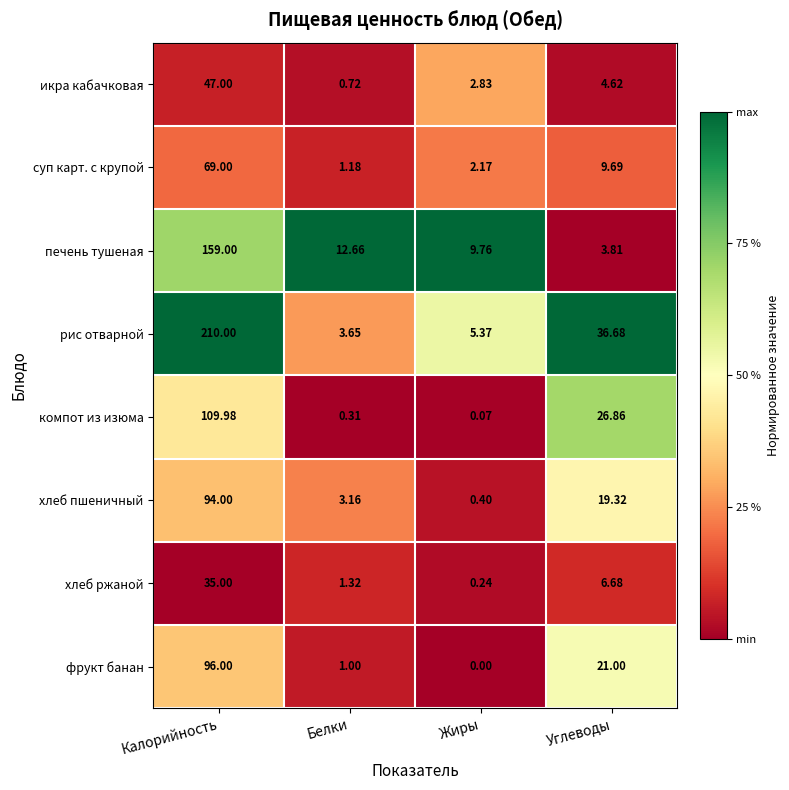

Where is компот из изюма nearest to the value 55?

Углеводы